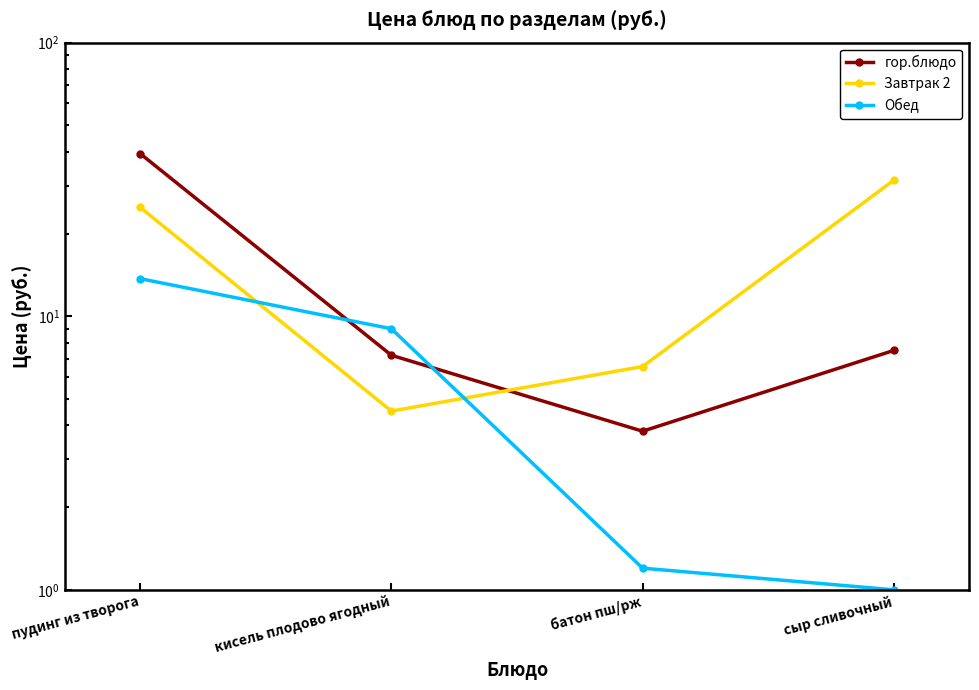

In гор.блюдо, how many points are lower than both neighbors (excluding endpoints)?

1